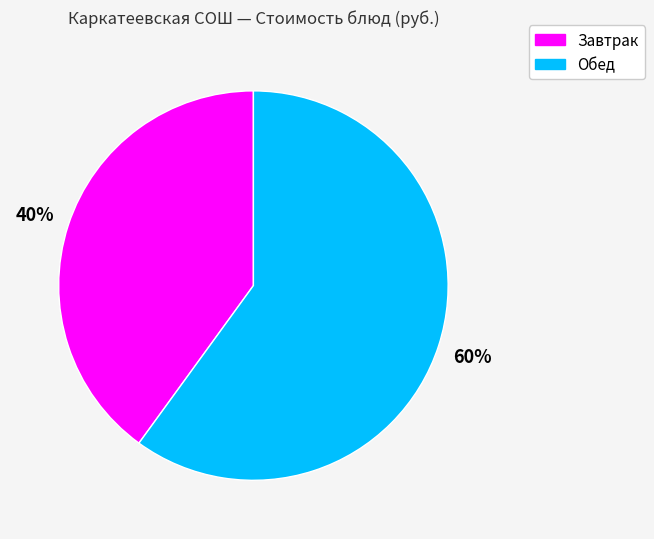

To the nearest percent, what is the difference between the largest and smallest slice percentages?

20%